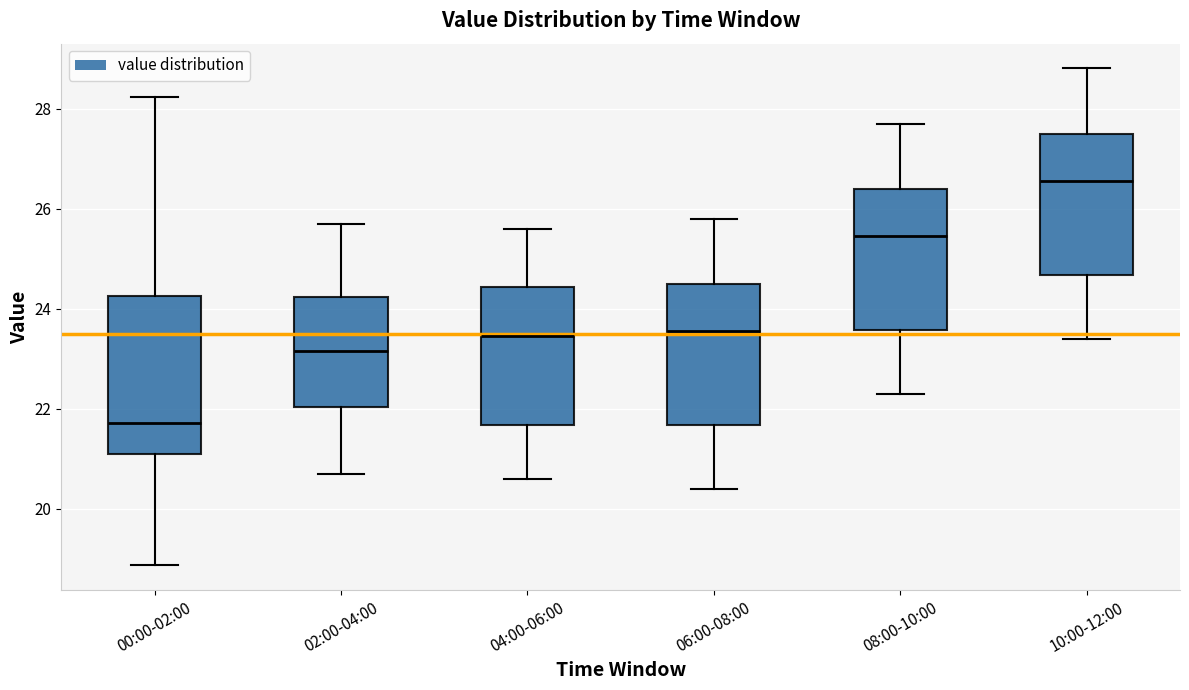

Reading left to right, read every box against the y-axis: the position of its median line, the range the box covers, and the ends of its whiskers. The values are not printed on the chart, so give them approximately, as read against the axis.

00:00-02:00: median 21.8, box 21.0 to 24.2, whiskers 18.8 to 28.2
02:00-04:00: median 23.2, box 22.0 to 24.2, whiskers 20.8 to 25.8
04:00-06:00: median 23.4, box 21.6 to 24.4, whiskers 20.6 to 25.6
06:00-08:00: median 23.6, box 21.6 to 24.6, whiskers 20.4 to 25.8
08:00-10:00: median 25.4, box 23.6 to 26.4, whiskers 22.4 to 27.8
10:00-12:00: median 26.6, box 24.6 to 27.6, whiskers 23.4 to 28.8